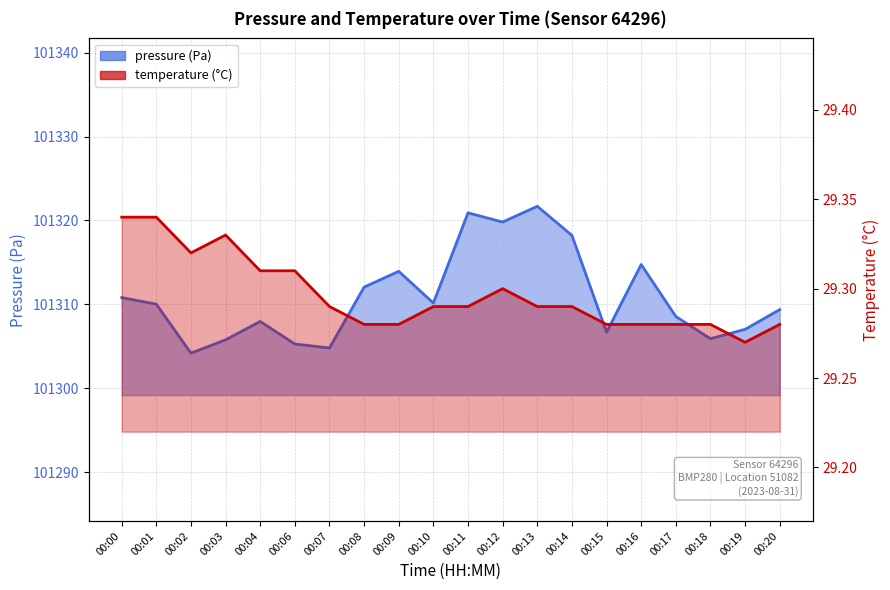

What is the total value across all series at 00:00?

101340.1